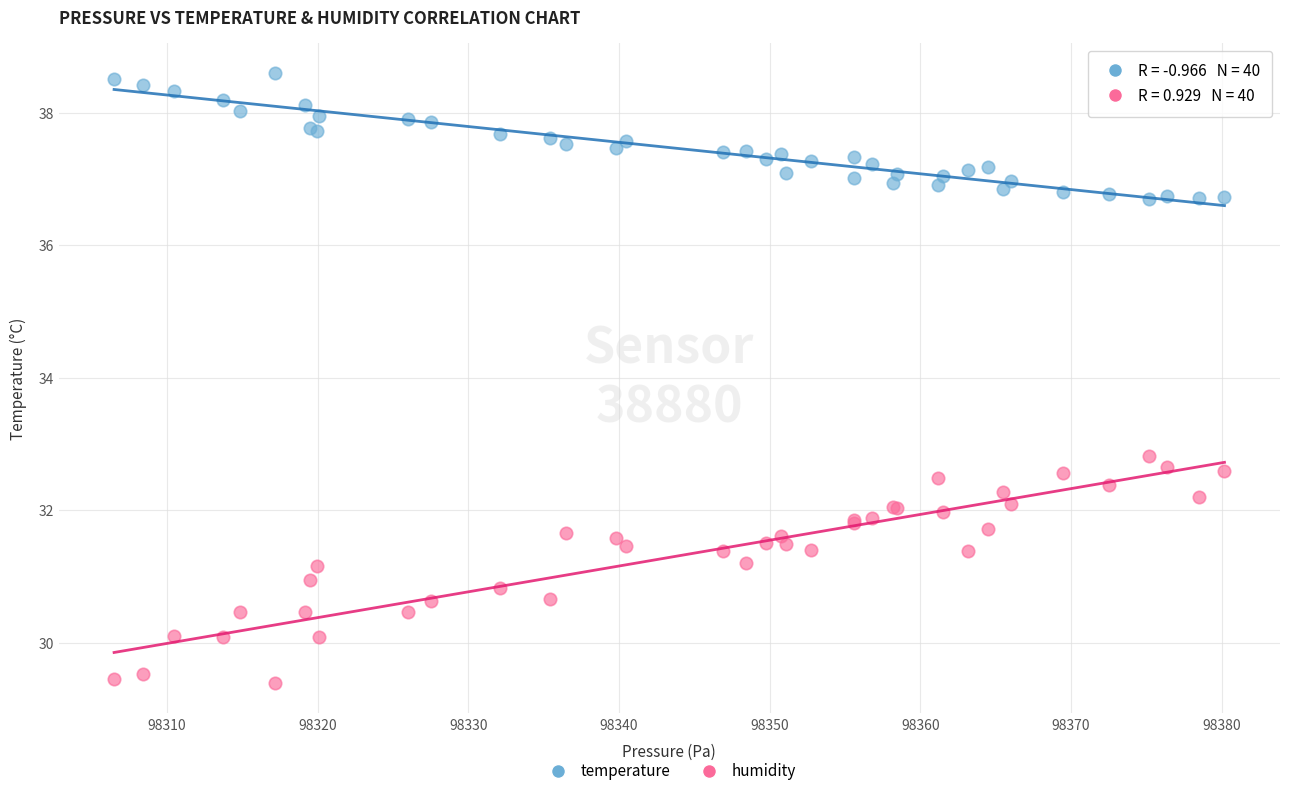

Which series has the widest spread of Y values?

humidity